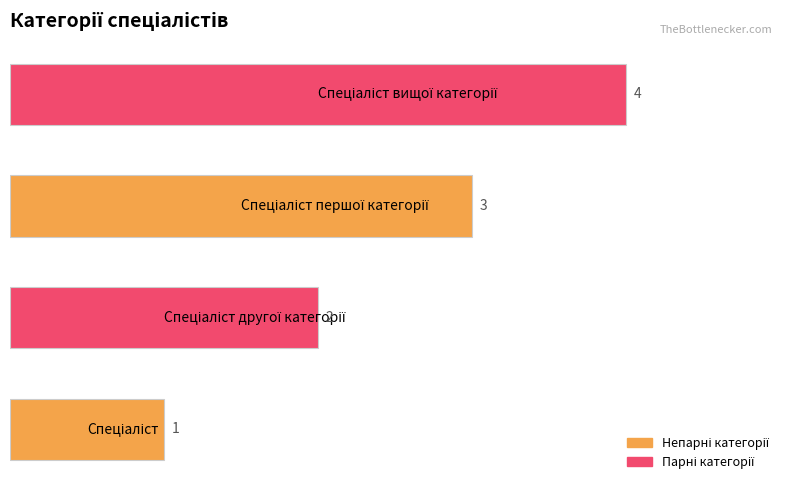

Count the values in the range 2 to 4.

3